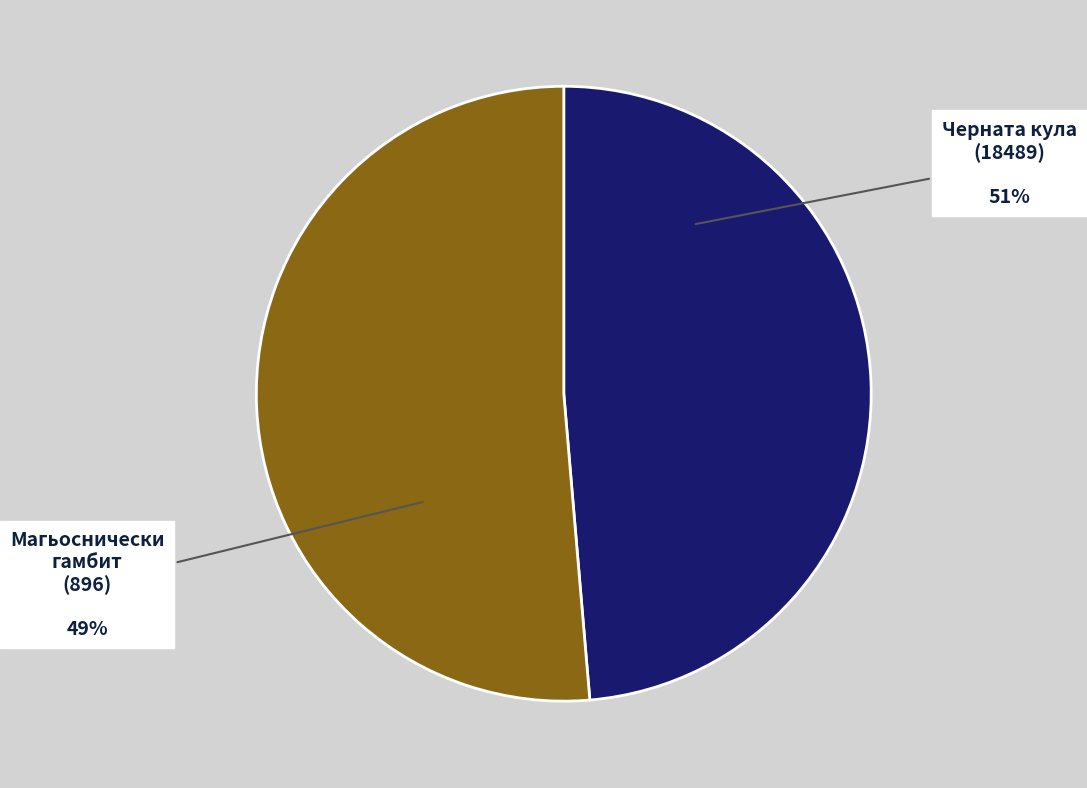

How many segments does this pie chart have?

2